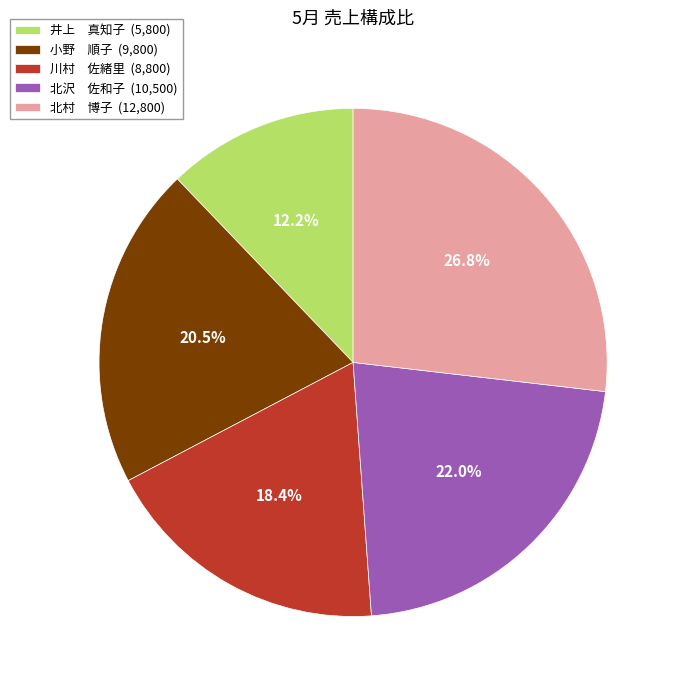

Does 川村 佐緒里 (8,800) represent more than half of the total?

No